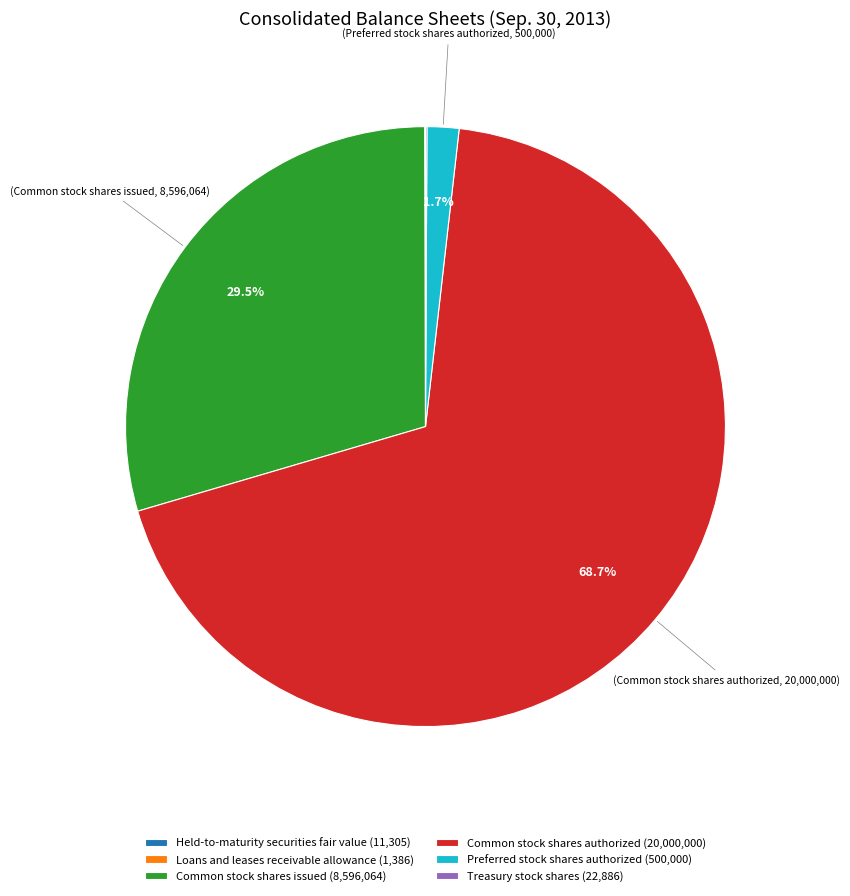

To the nearest percent, what is the difference between the Common stock shares issued and Common stock shares authorized slice percentages?

39%